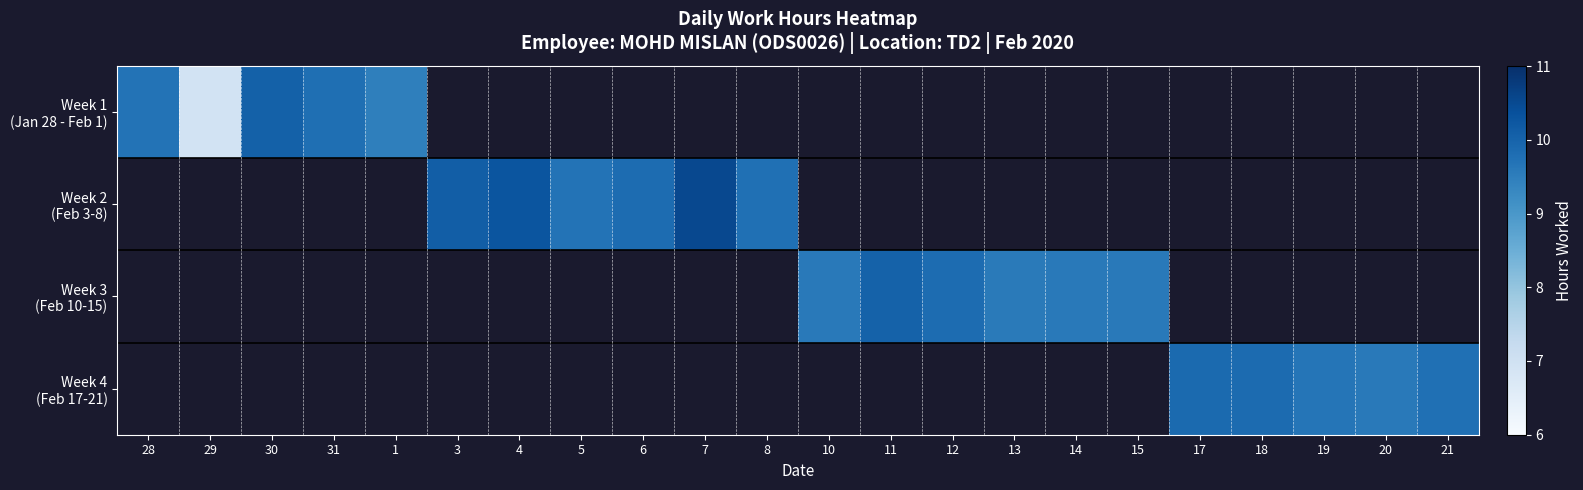

What is the maximum value for Week 1 (Jan 28 - Feb 1)?

10.1